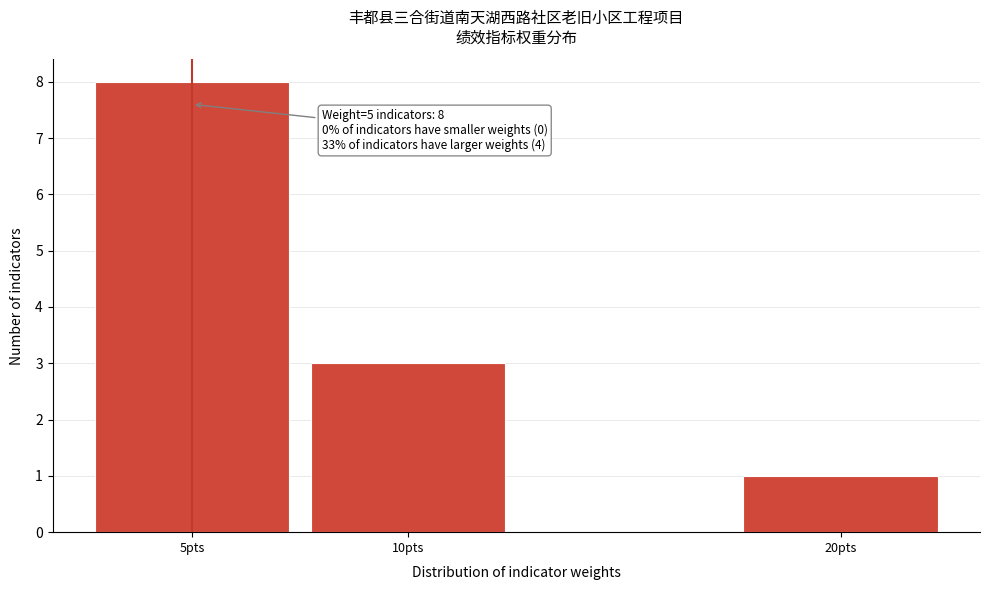

Reading left to right, extract all data points from this chart.

5pts=8	10pts=3	20pts=1